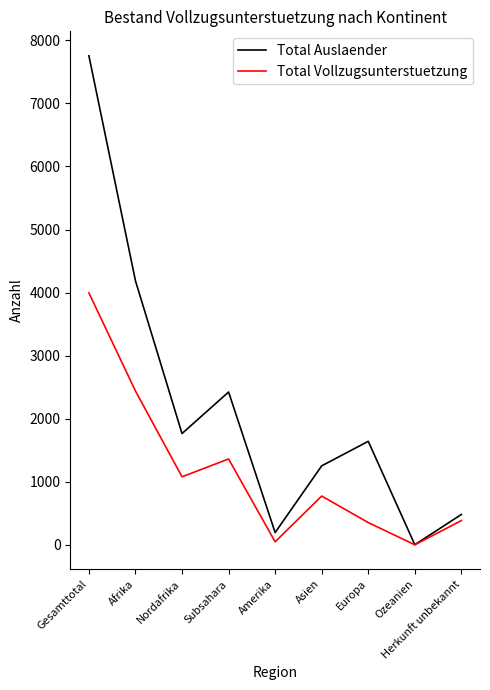

Between Subsahara and Europa, which series saw the biggest shift?

Total Vollzugsunterstuetzung